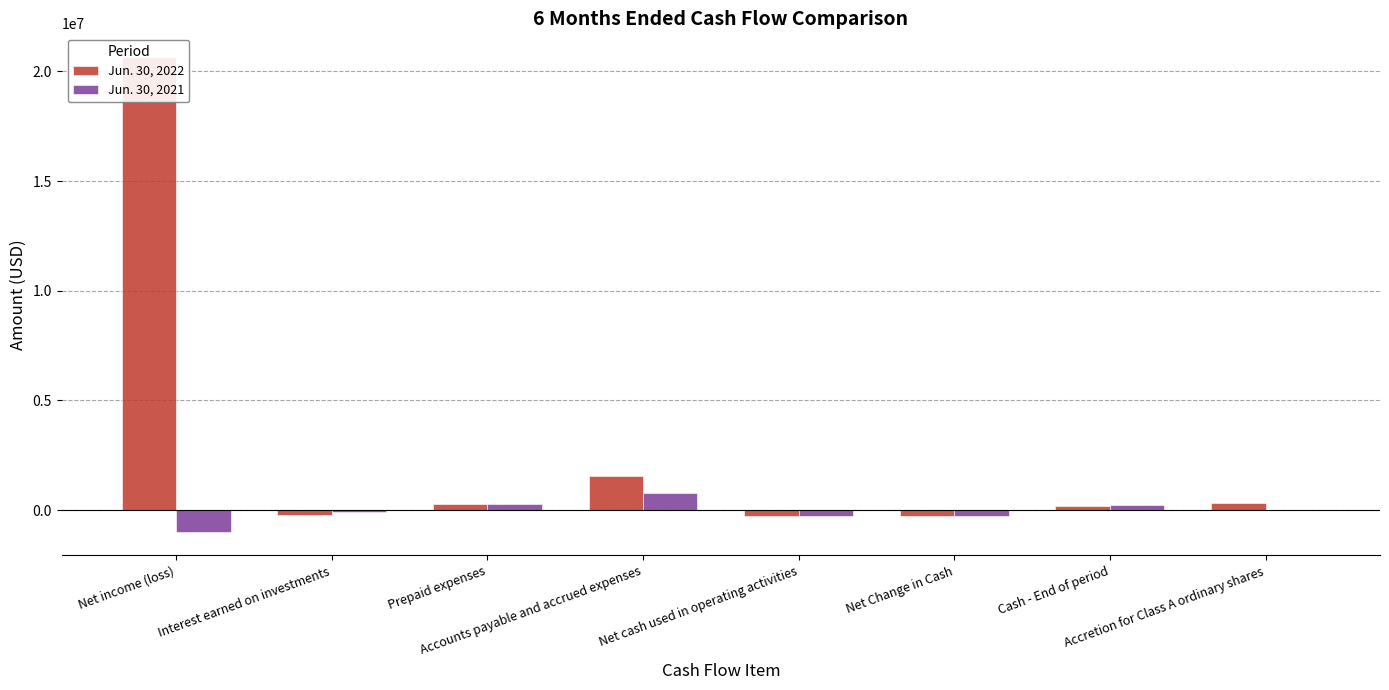

Which series has the widest spread of values?

Jun. 30, 2022